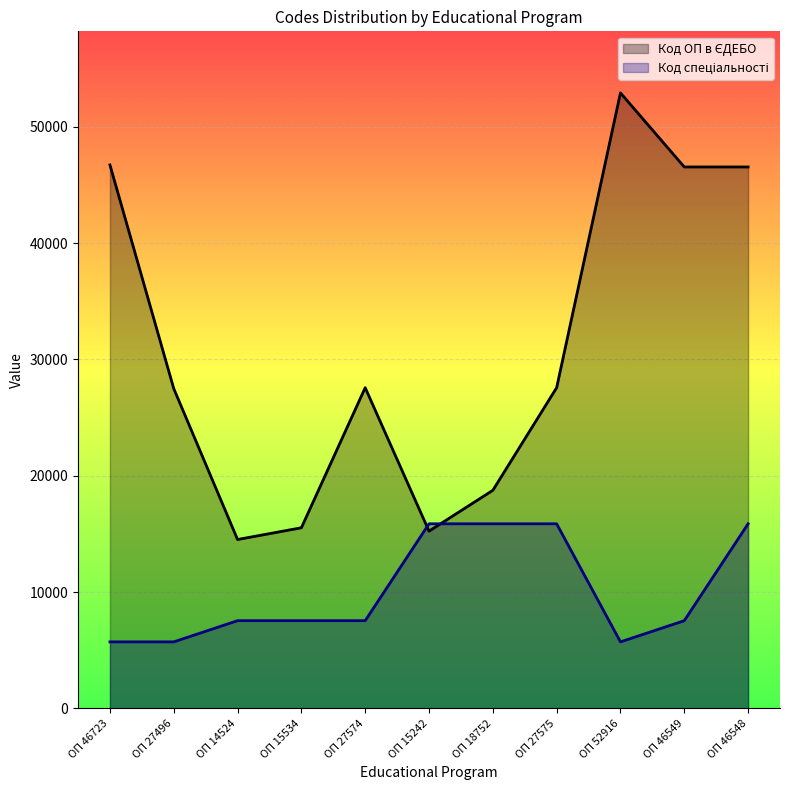

How many lines are shown in the chart?

2